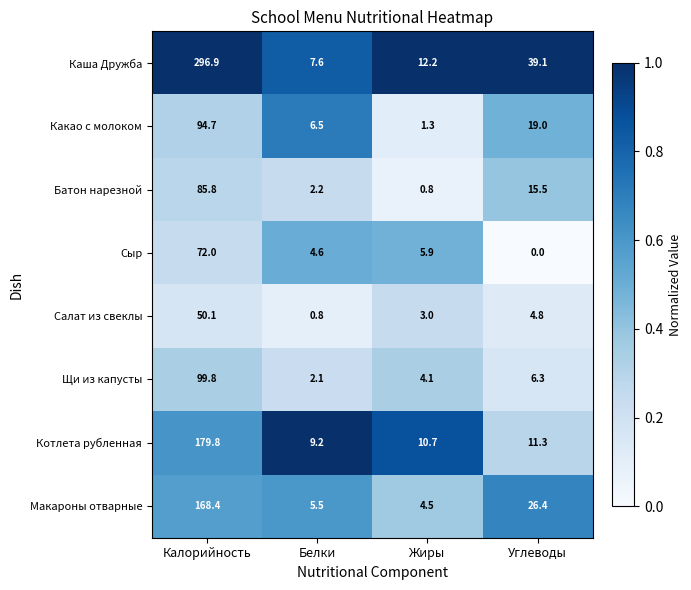

What is the difference between the maximum and minimum values in the Щи из капусты series?

97.7